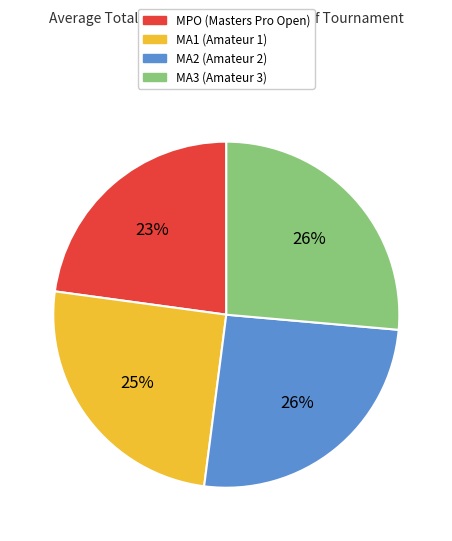

The MA2 slice represents 32% of the pie. True or false?

False